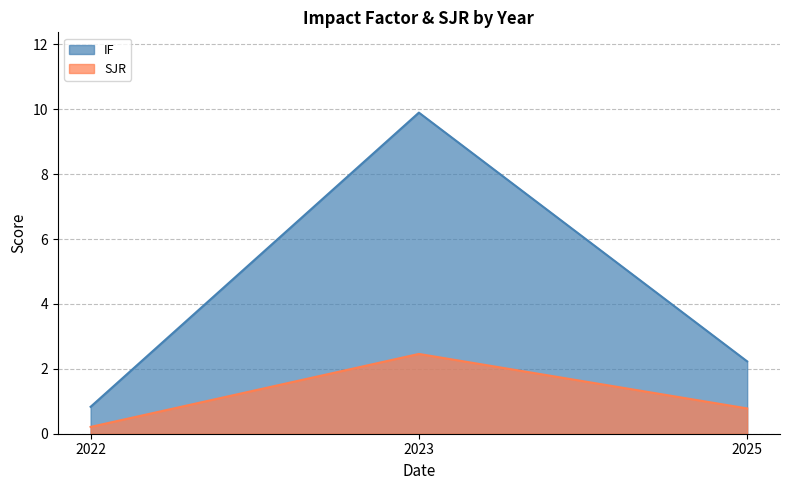

Which series has the widest spread of values?

IF